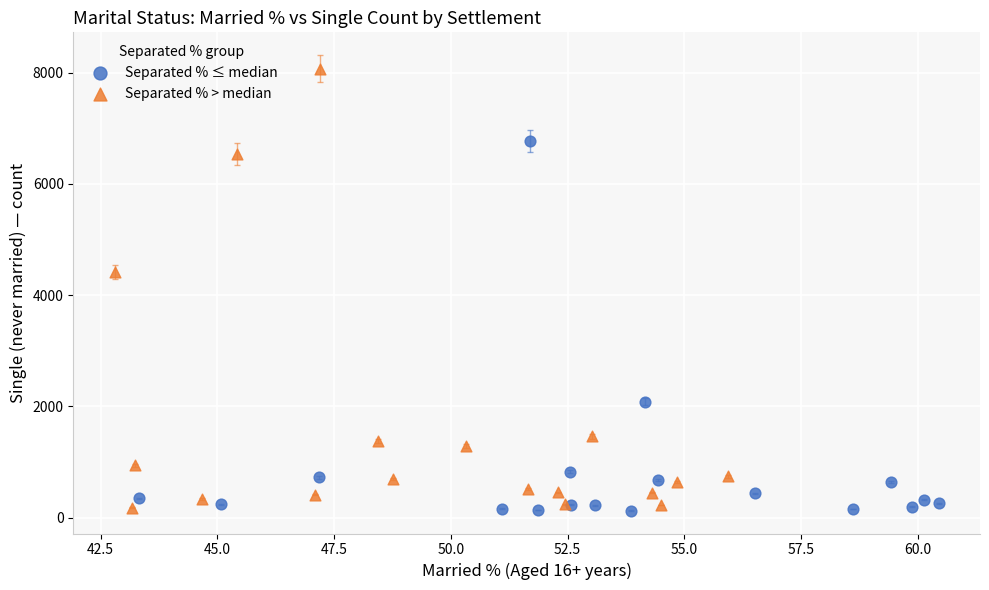

Which series has the largest Y range (max minus min)?

Separated % > median